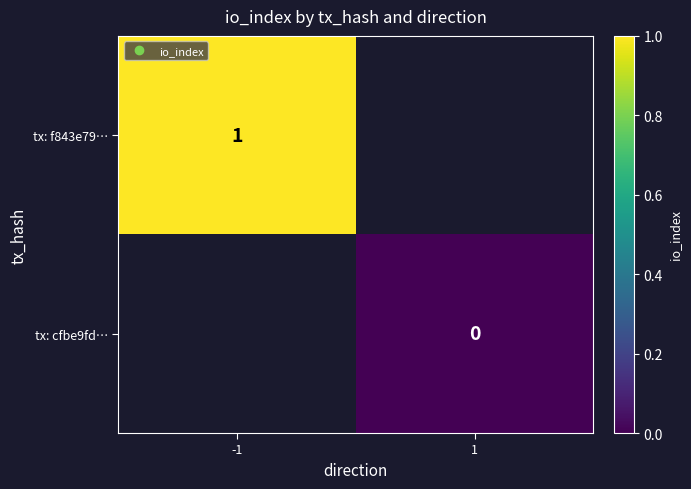

At how many categories does at least one series exceed 0?

1